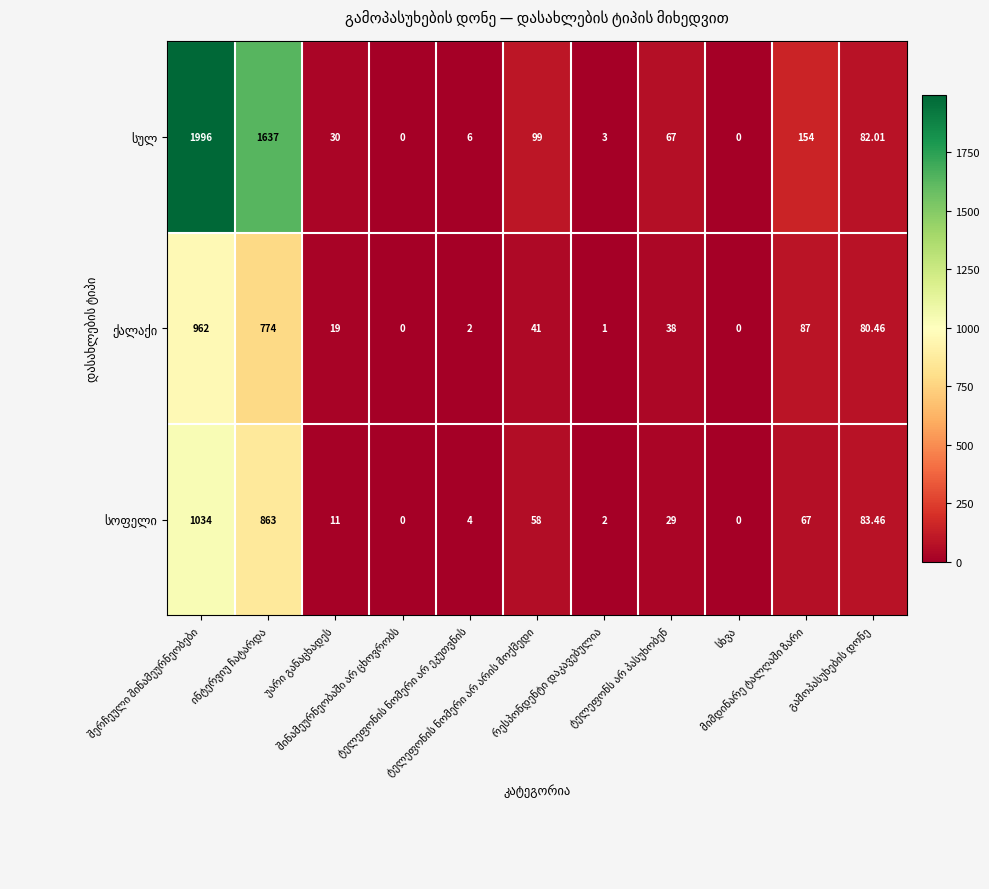

Rank the categories by სულ value from highest to lowest.

შერჩეული შინამეურნეობები, ინტერვიუ ჩატარდა, მიმდინარე ტალღაში ზარი, ტელეფონის ნომერი არ არის მოქმედი, გამოპასუხების დონე, ტელეფონს არ პასუხობენ, უარი განაცხადეს, ტელეფონის ნომერი არ ეკუთვნის, რესპონდენტი დაკავებულია, შინამეურნეობაში არ ცხოვრობს, სხვა